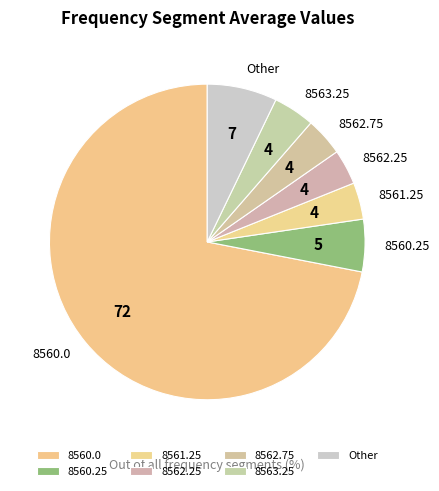

Which has a higher value, 8563.25 or 8562.25?

8563.25